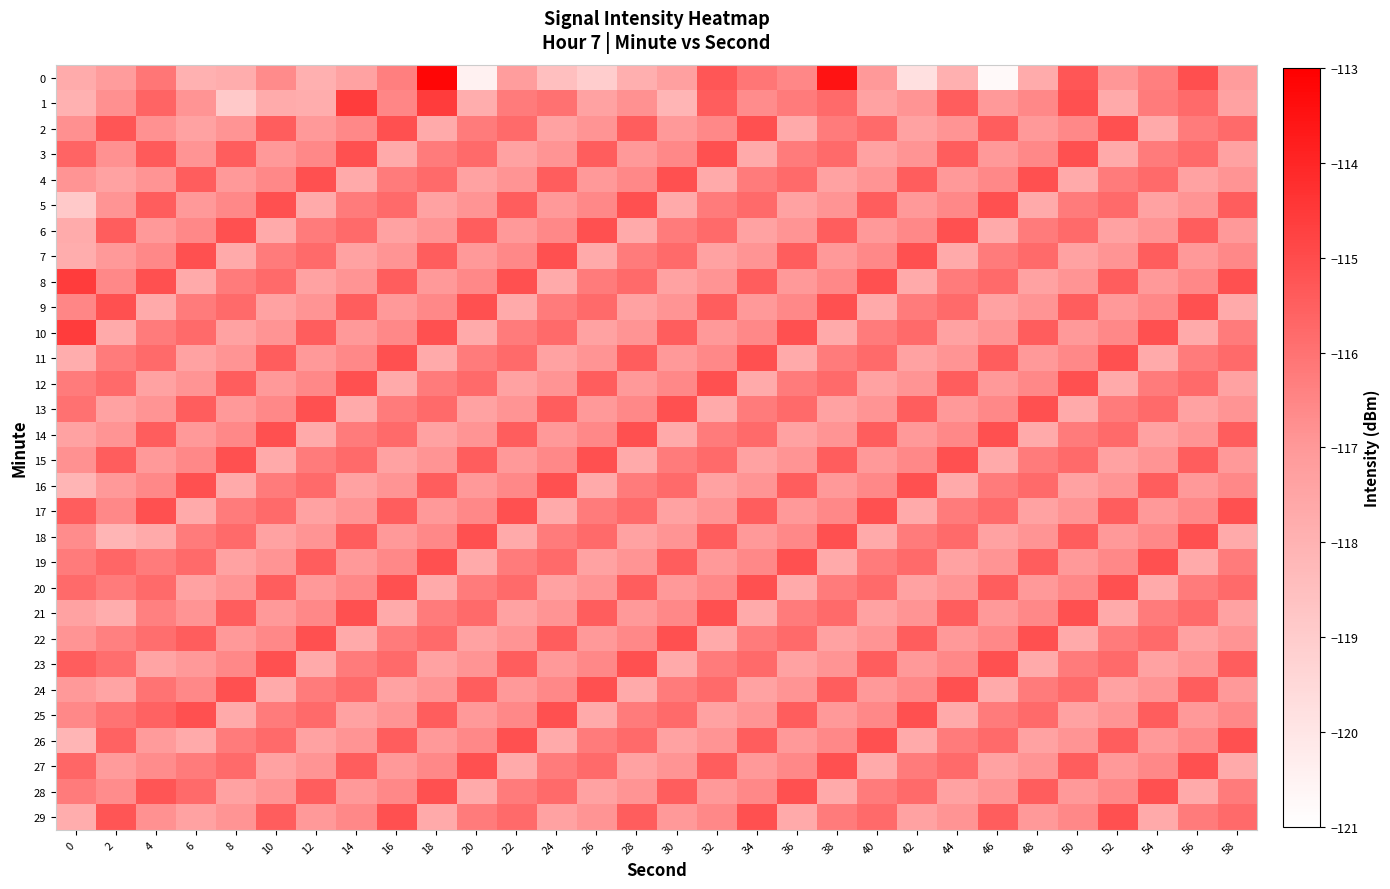

Rank the series by their maximum value, from lowest to highest.

2, 3, 4, 5, 6, 7, 9, 11, 12, 13, 14, 15, 16, 17, 18, 19, 20, 21, 22, 23, 24, 25, 26, 27, 28, 29, 10, 1, 8, 0